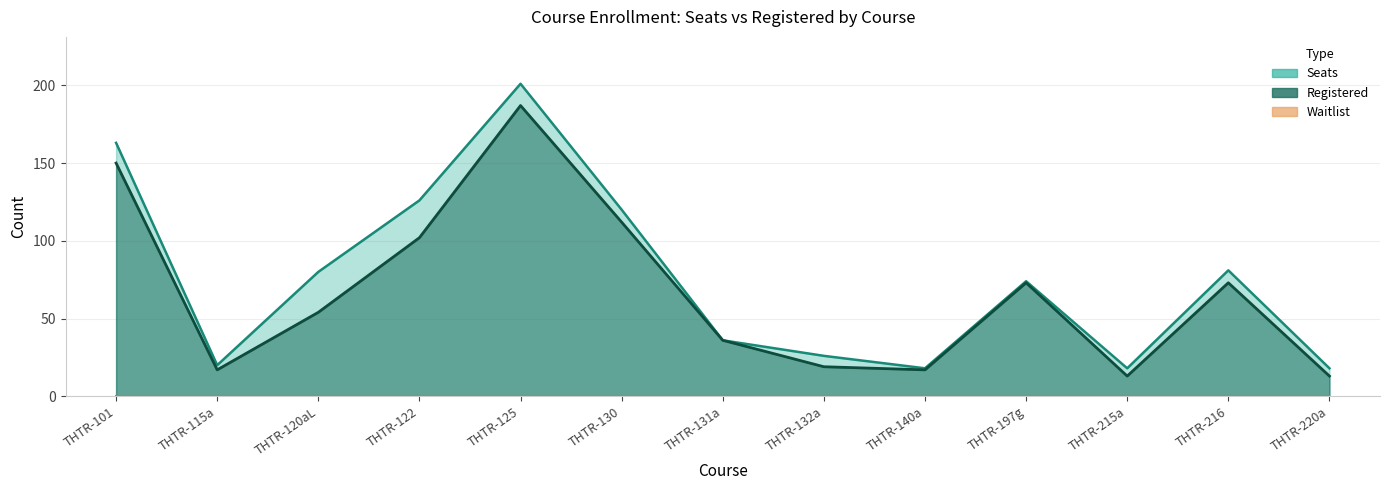

Where is Seats nearest to the value 109?

THTR-130